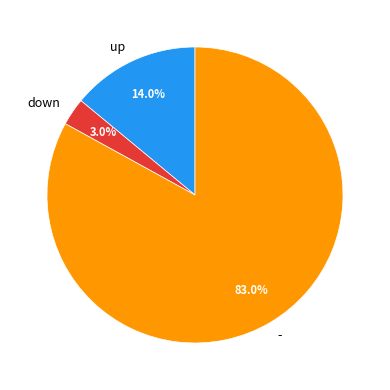

To the nearest percent, what portion does up represent?

14%